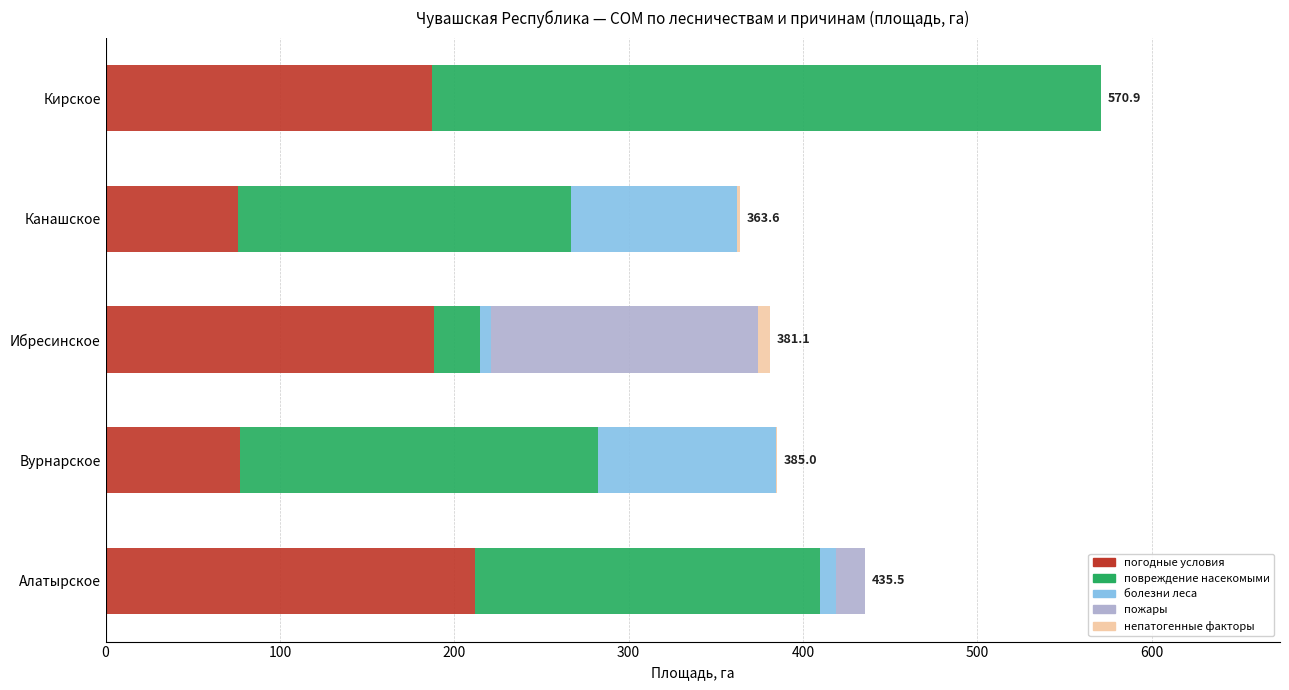

At which category is the sum across all series the highest?

Кирское